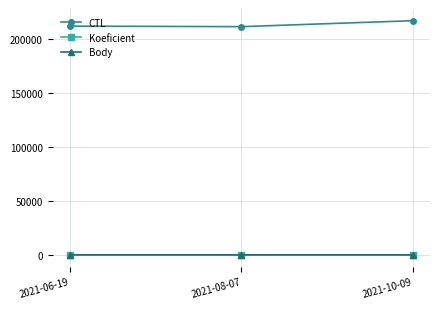

What is the label of the 3rd point from the right?

2021-06-19